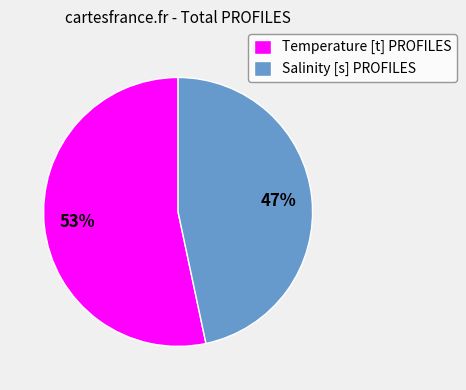

Between Salinity [s] PROFILES and Temperature [t] PROFILES, which is larger?

Temperature [t] PROFILES